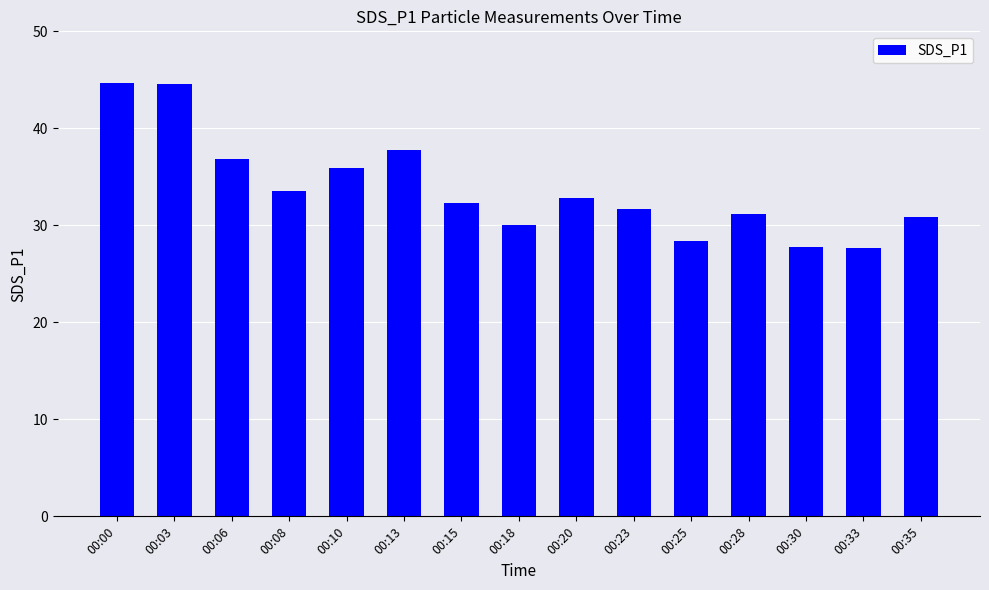

Is it true that the value at 00:03 is 44.6?

True